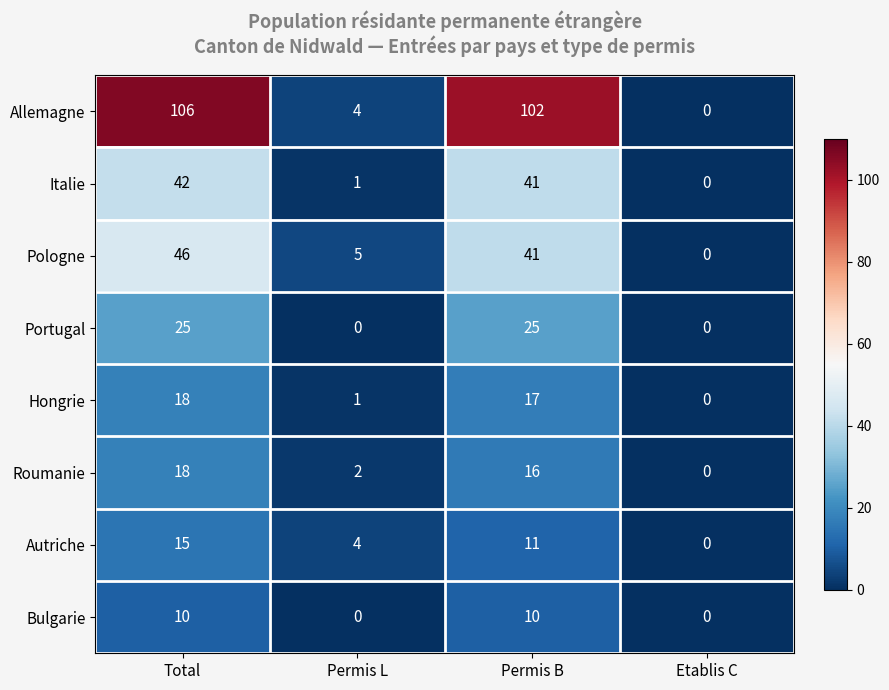

Which series changed the most between Permis B and Etablis C?

Allemagne